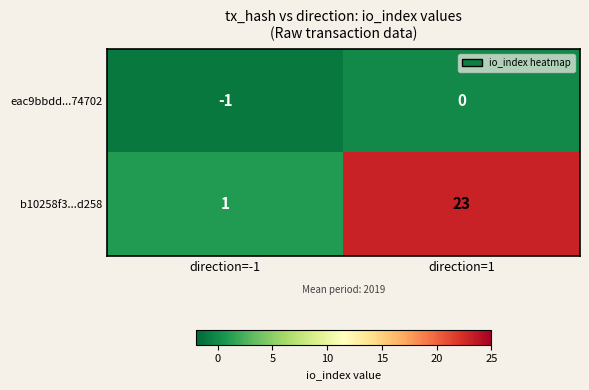

At which label is b10258f3...d258 closest to 12?

direction=-1